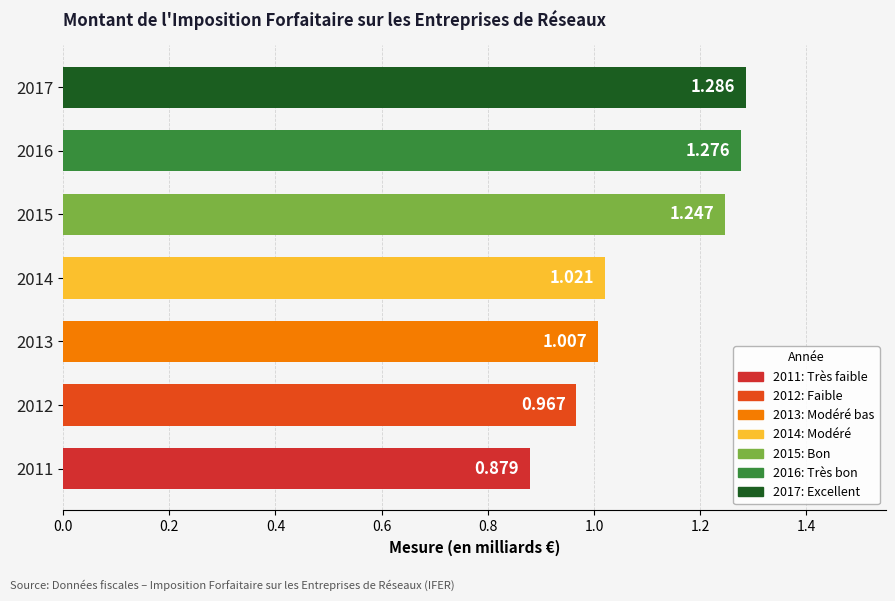

Are the bars grouped side by side (vs. stacked)?

No